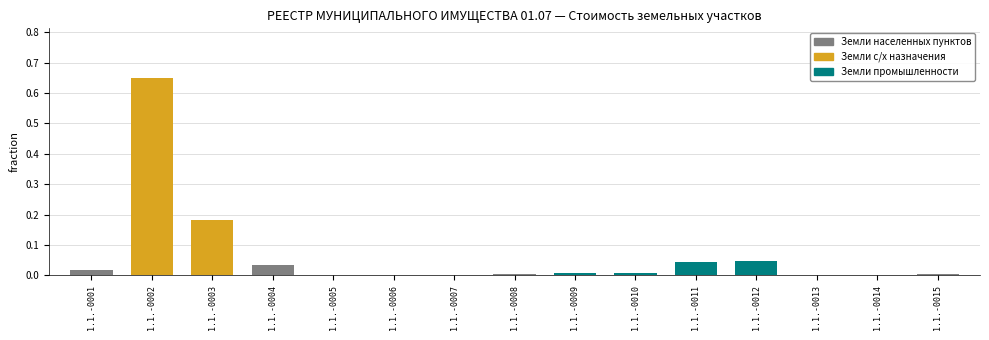

At which category does the chart reach its peak across all series?

1.1.-0002